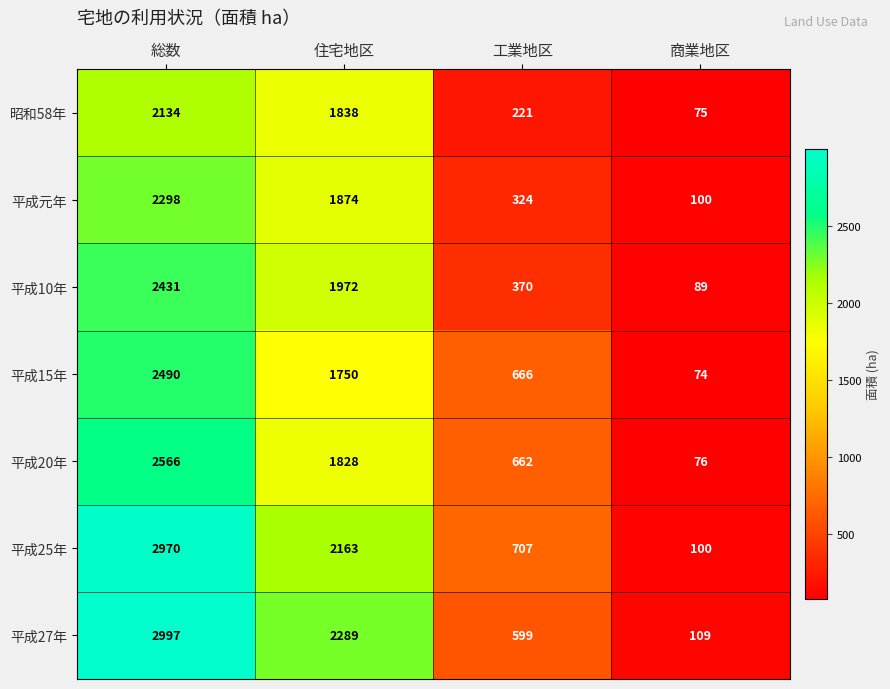

Count the number of data series in this chart.

7